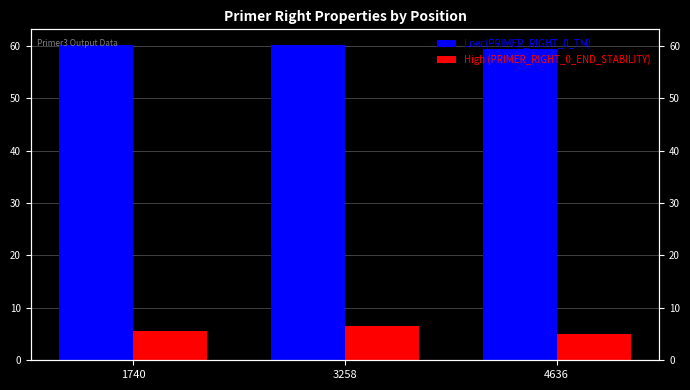

Between 1740 and 4636, which series saw the biggest shift?

Low (PRIMER_RIGHT_0_TM)